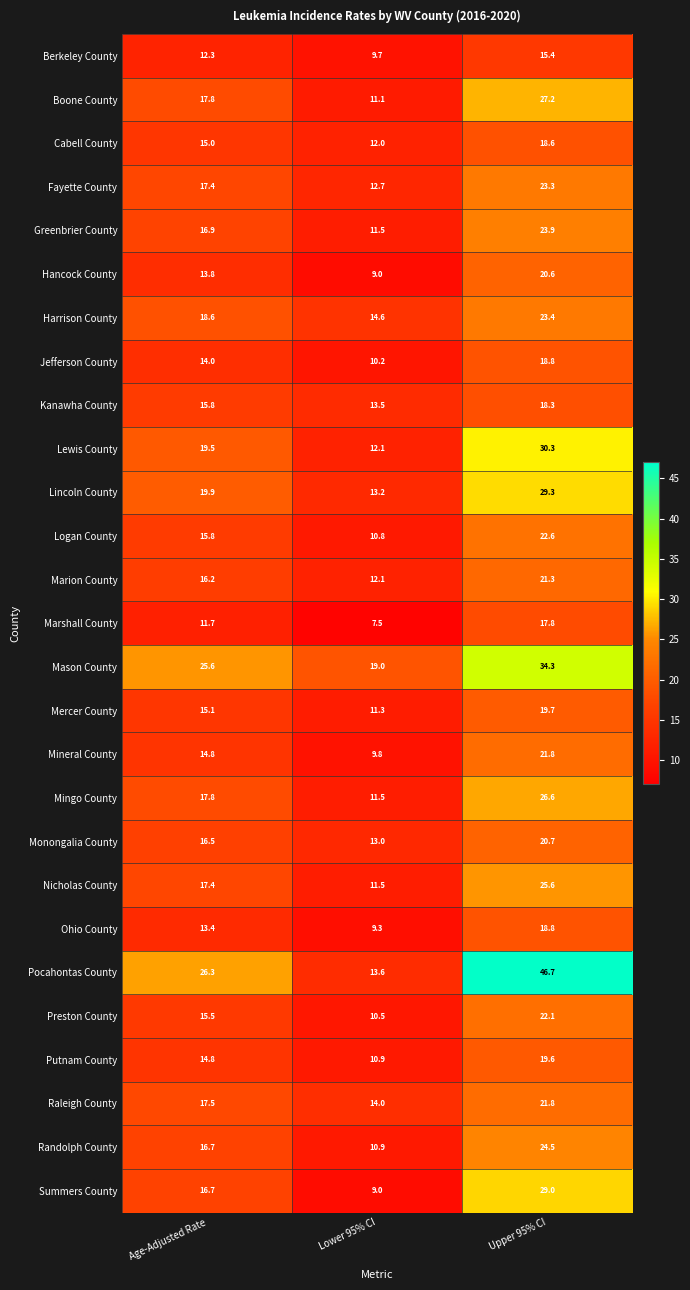

Is it true that Summers County equals 29.0 at Upper 95% CI?

True